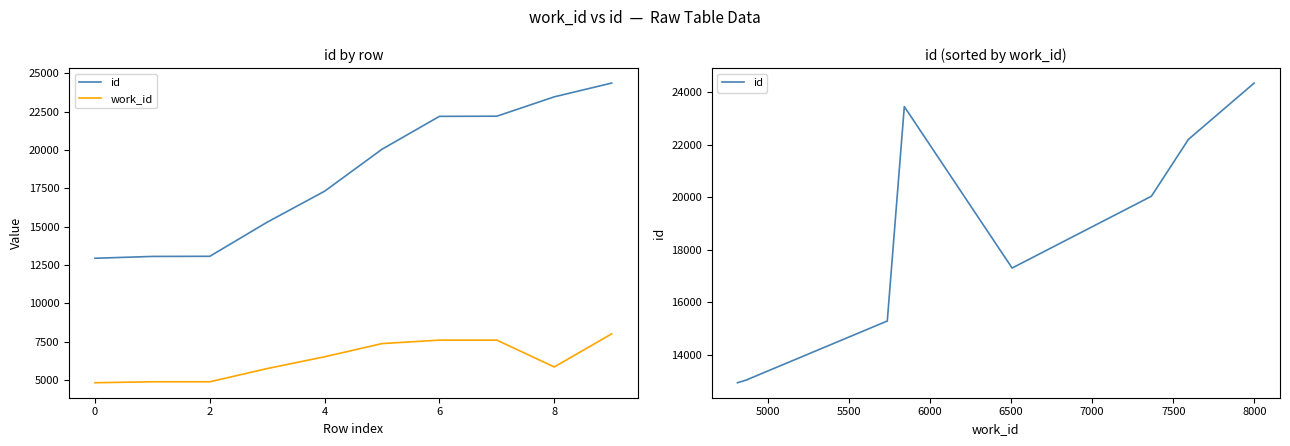

What is the maximum value shown in the chart?

24355